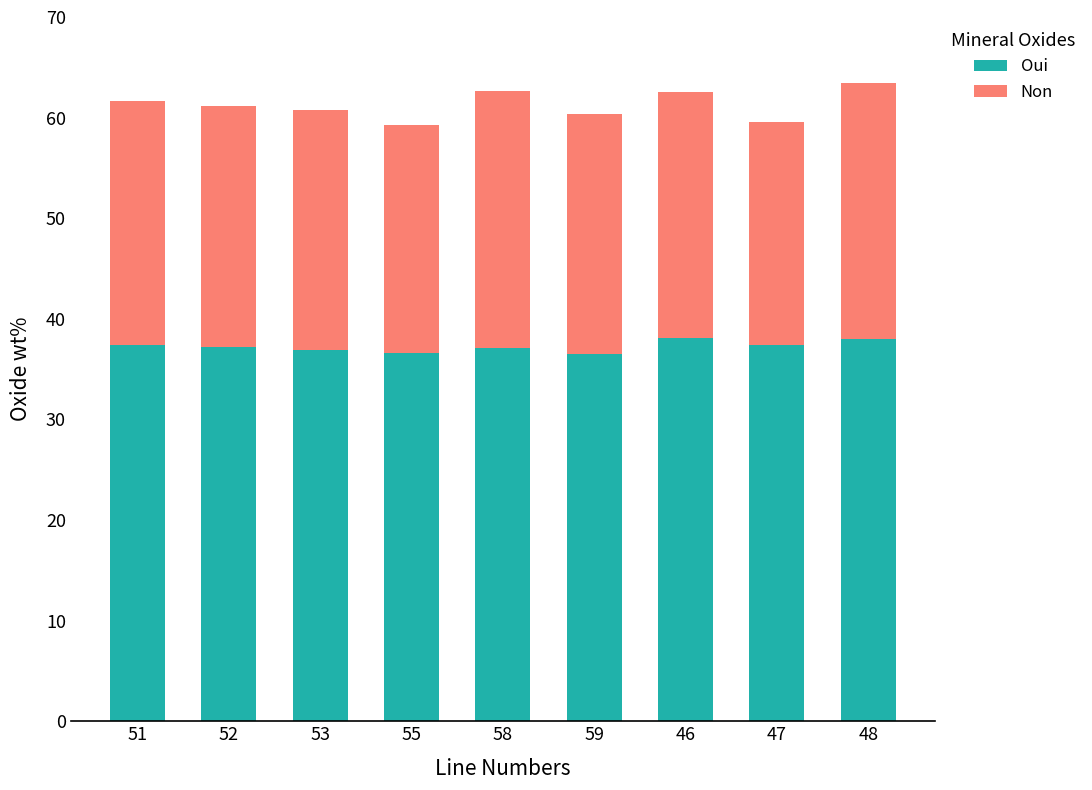

True or false: Oui has a value of 25.2 at 53.

False